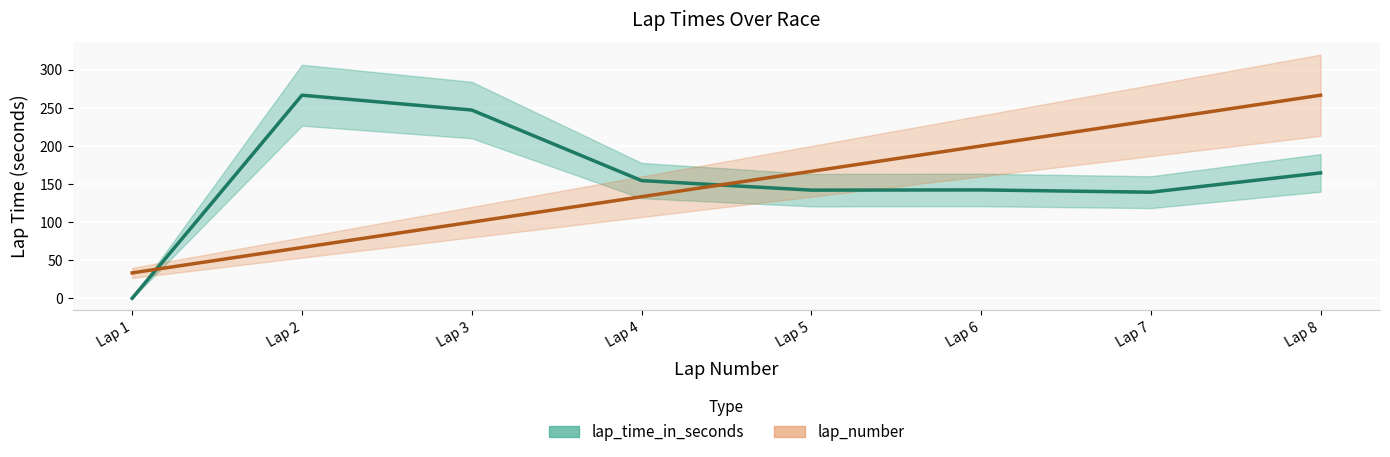

How many data points does each series have?

8